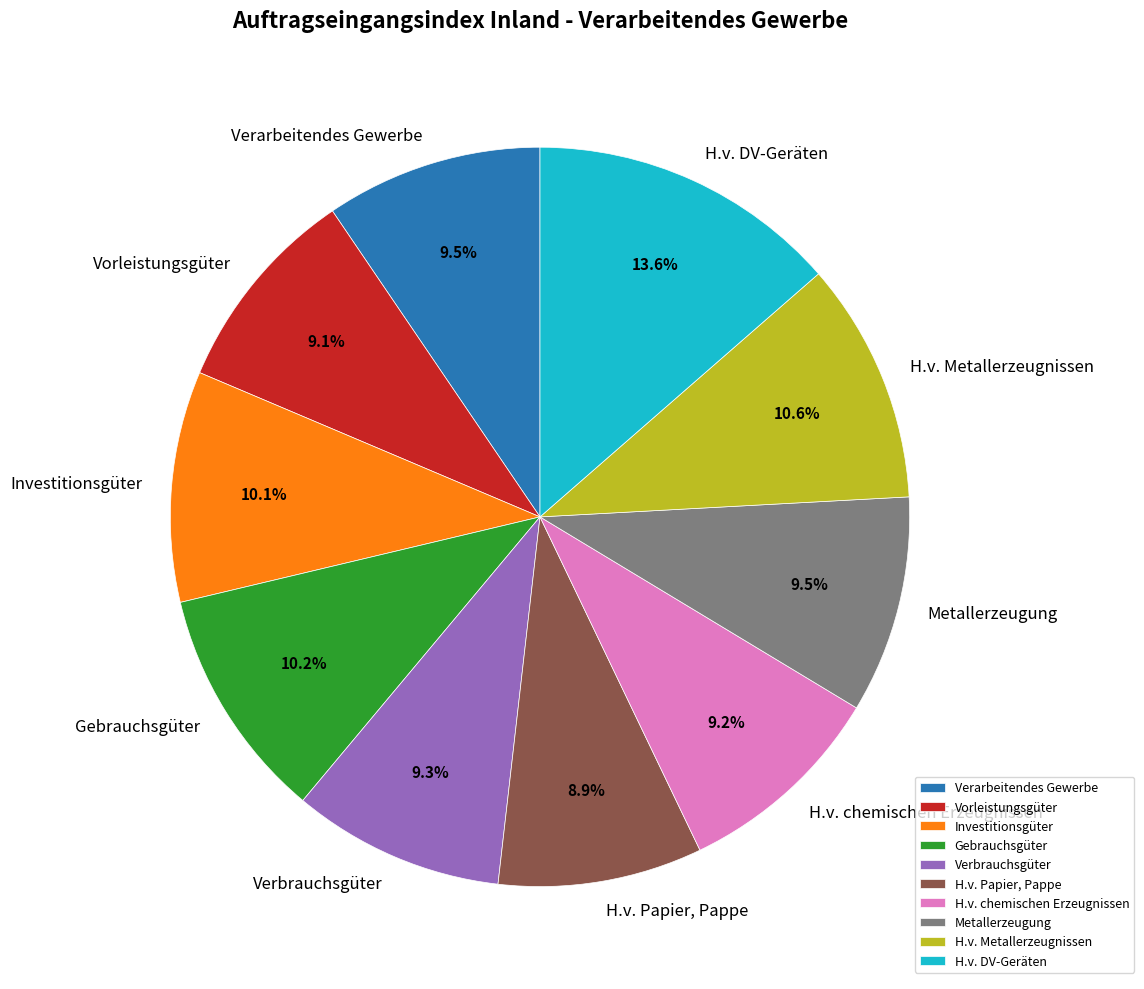

Is it true that Vorleistungsgüter is 9% of the pie?

True